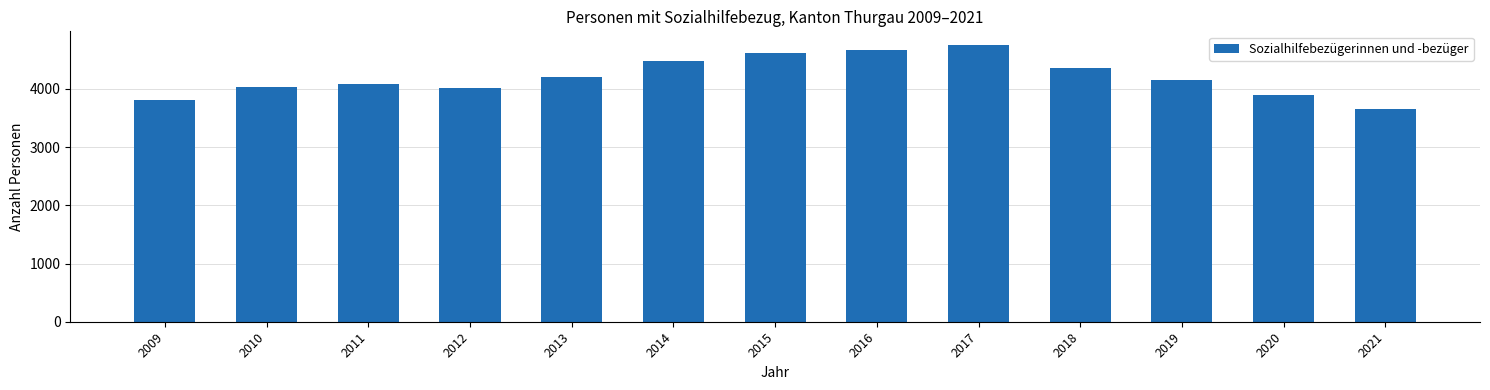

True or false: the data shows 4151 at 2019.

True